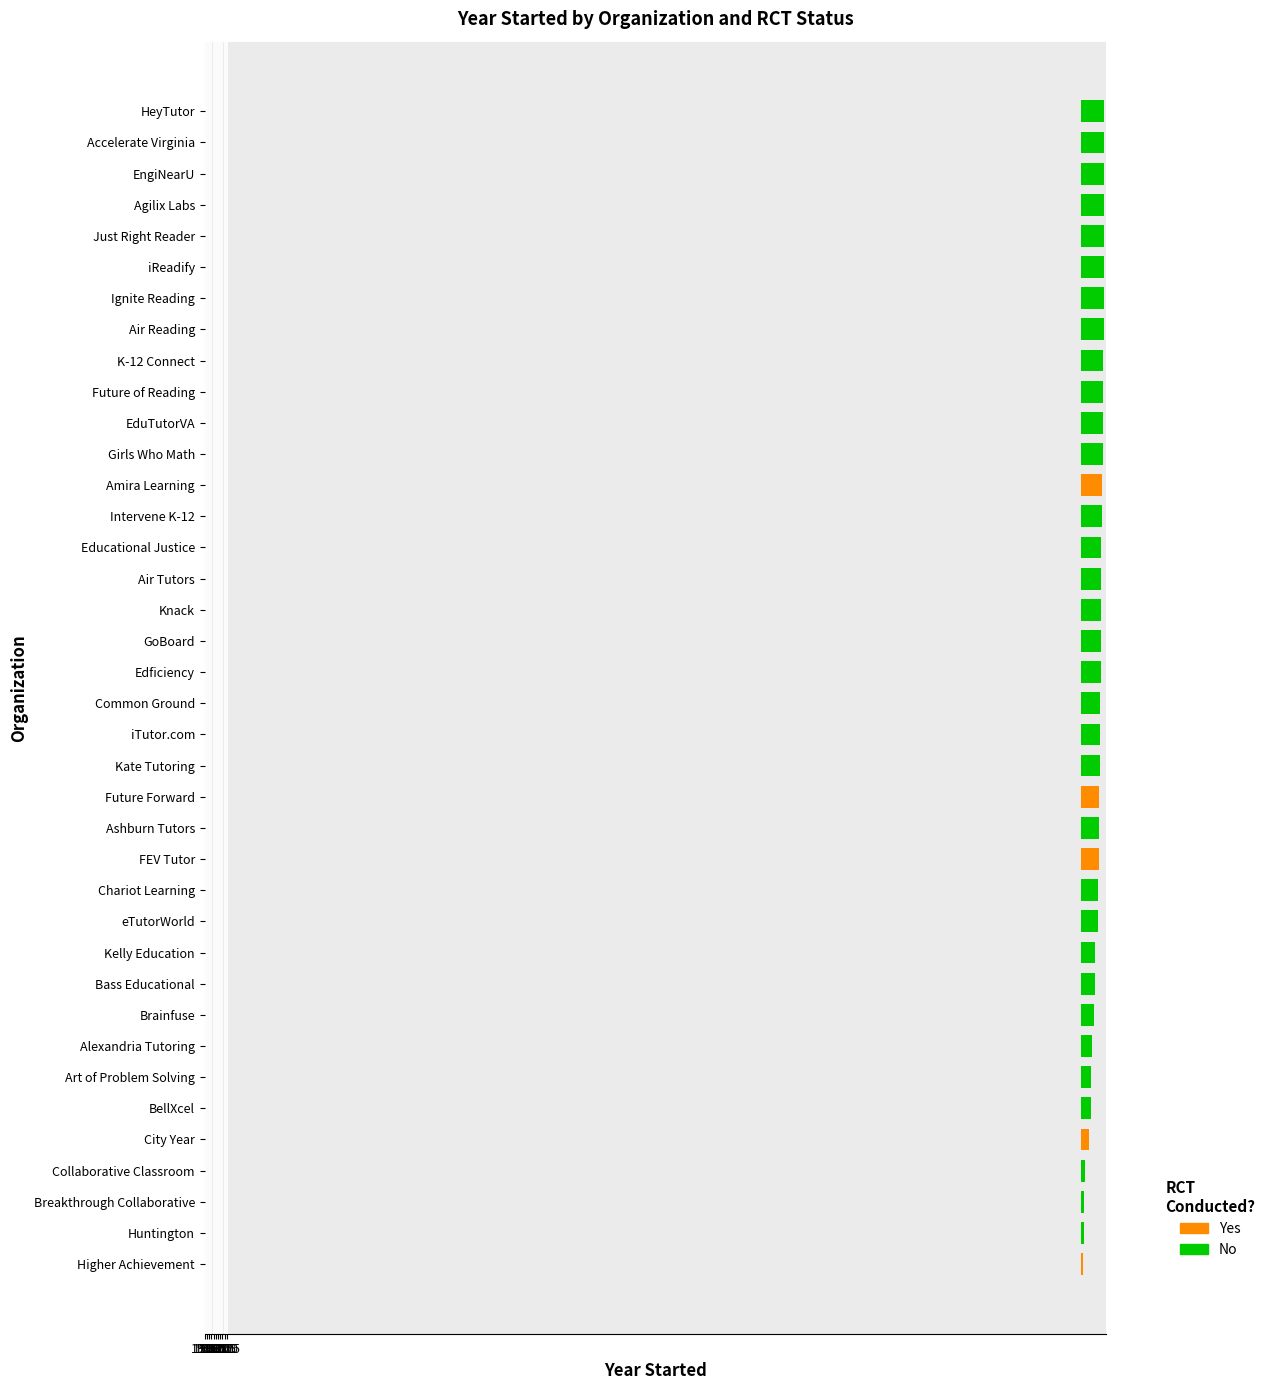

What is the label of the 17th bar from the right?

Future Forward